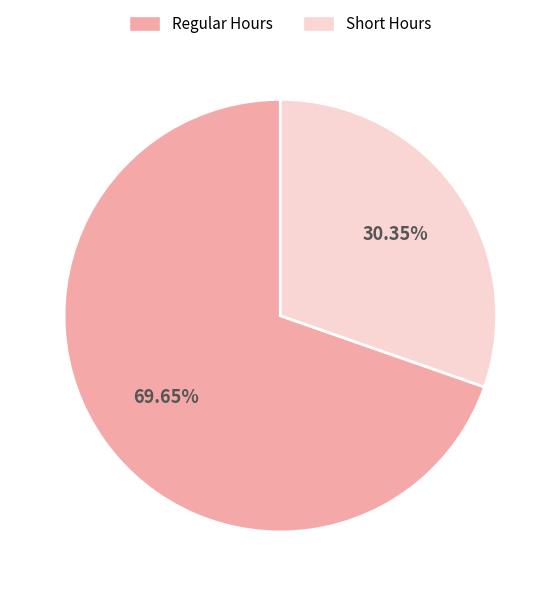

Combined, do Regular Hours and Short Hours account for over 50%?

Yes